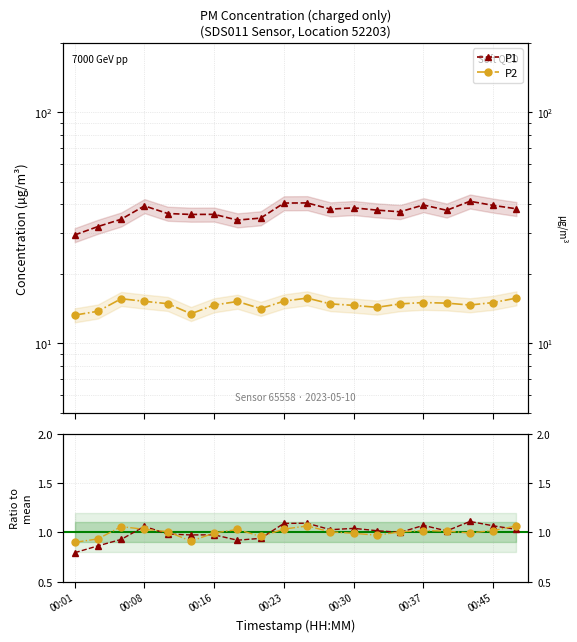

What is the lowest value of the P2 series?

13.2